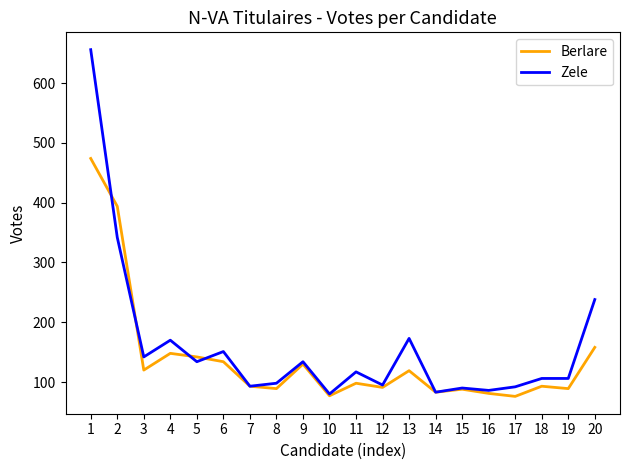

The value of Berlare at 8 is 120. True or false?

False